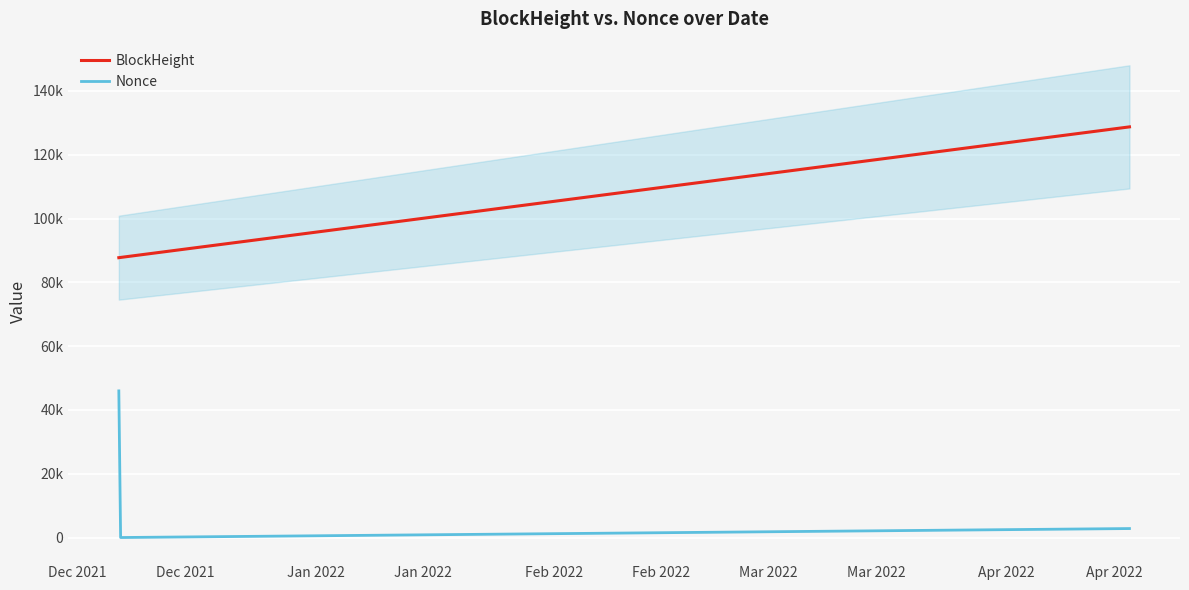

Between Dec 2021 and Jan 2022, which is larger?

Jan 2022